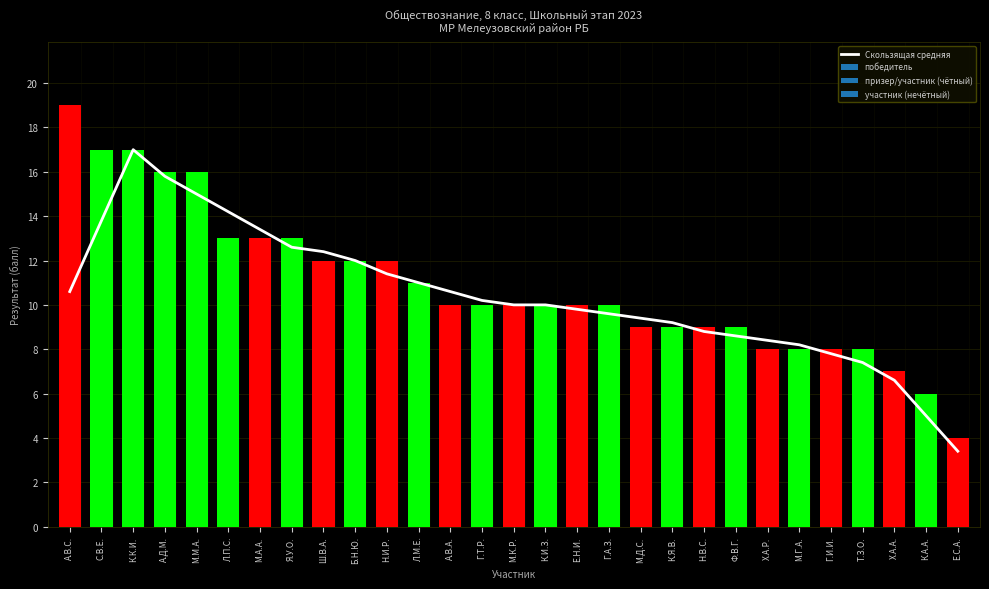

What is the greatest value displayed?

17.0